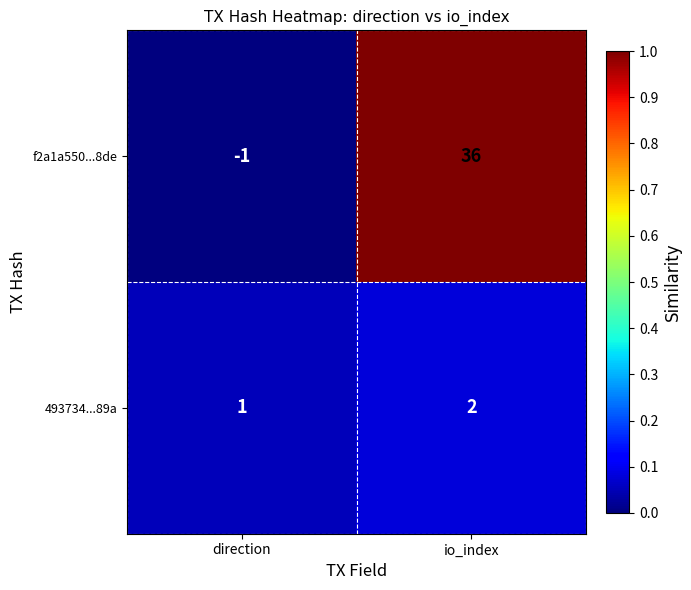

Where is 493734...89a nearest to the value 1?

direction